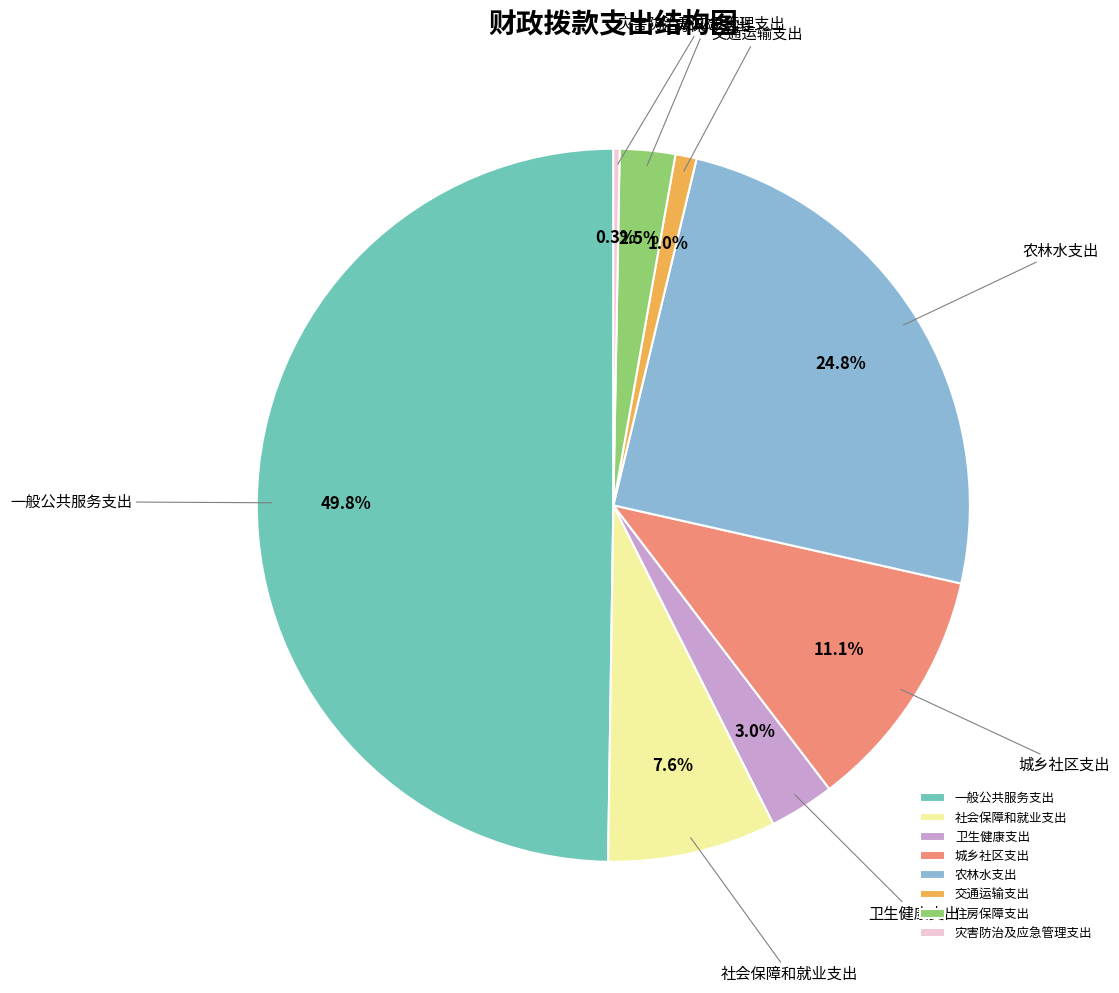

To the nearest percent, what portion does 一般公共服务支出 represent?

50%